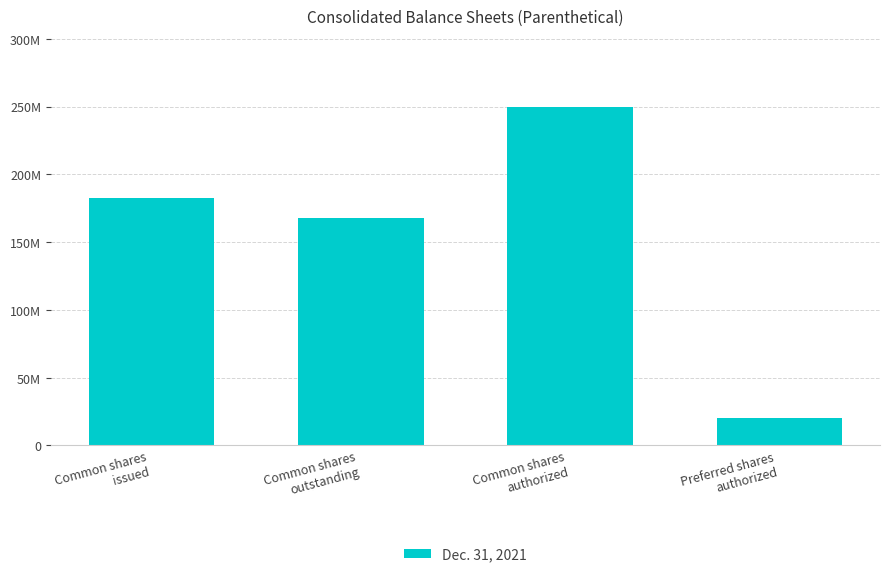

What is the change in value from Common shares
issued to Common shares
authorized?

+67776000